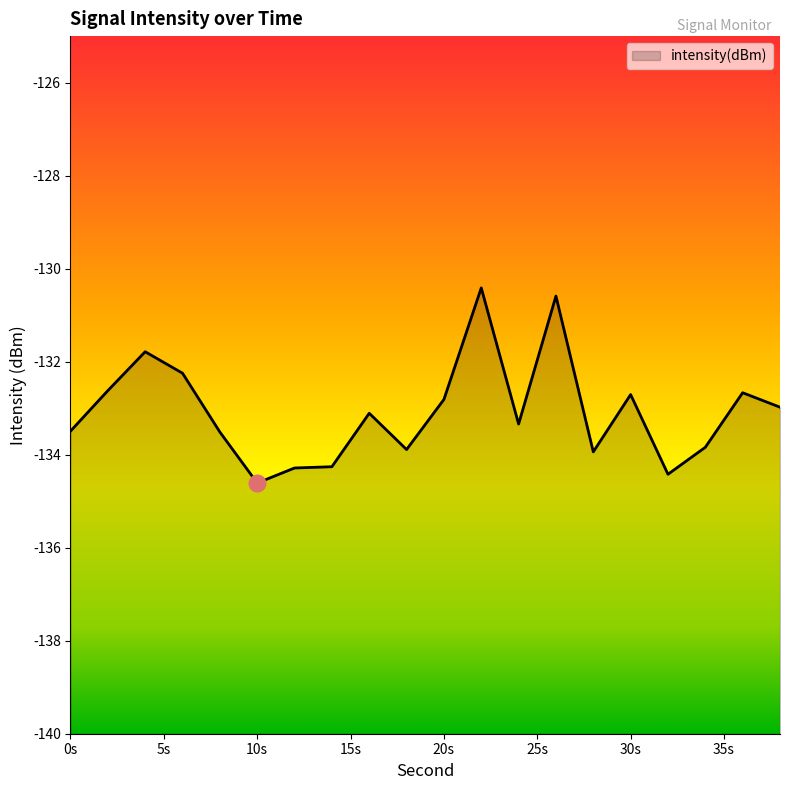

True or false: the data shows -132.8 at 20s.

True